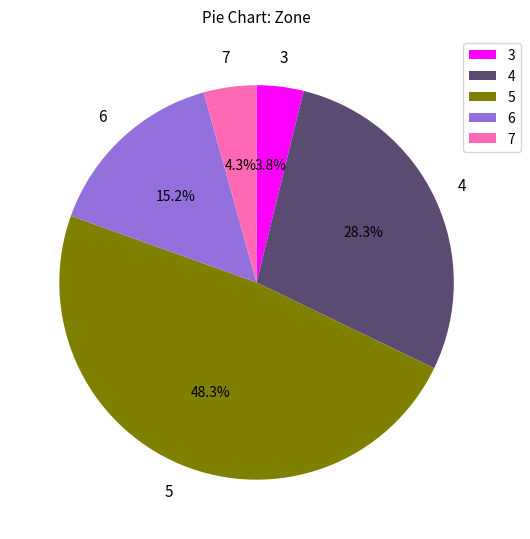

What is the largest slice in the pie chart?

5